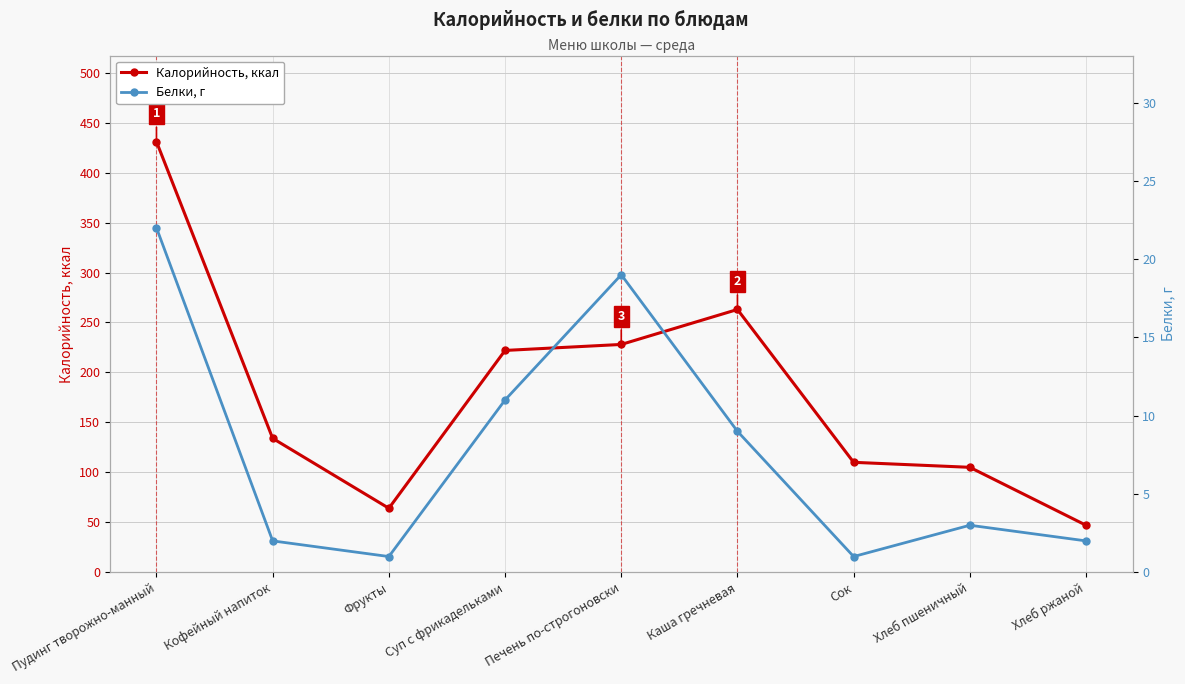

How many data points in Калорийность, ккал are less than 134?

4